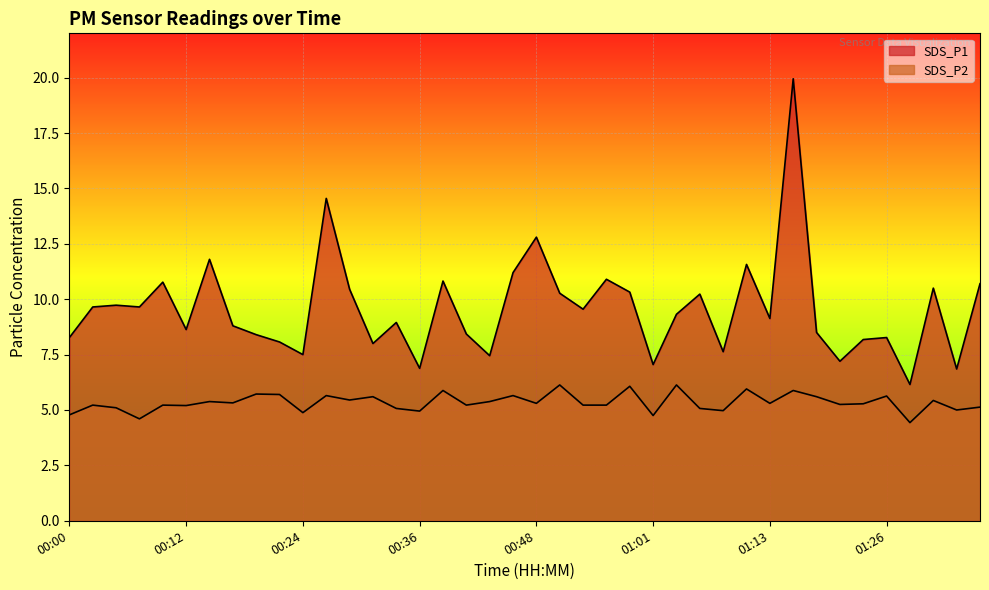

At which category does SDS_P2 reach its first local peak?

00:02